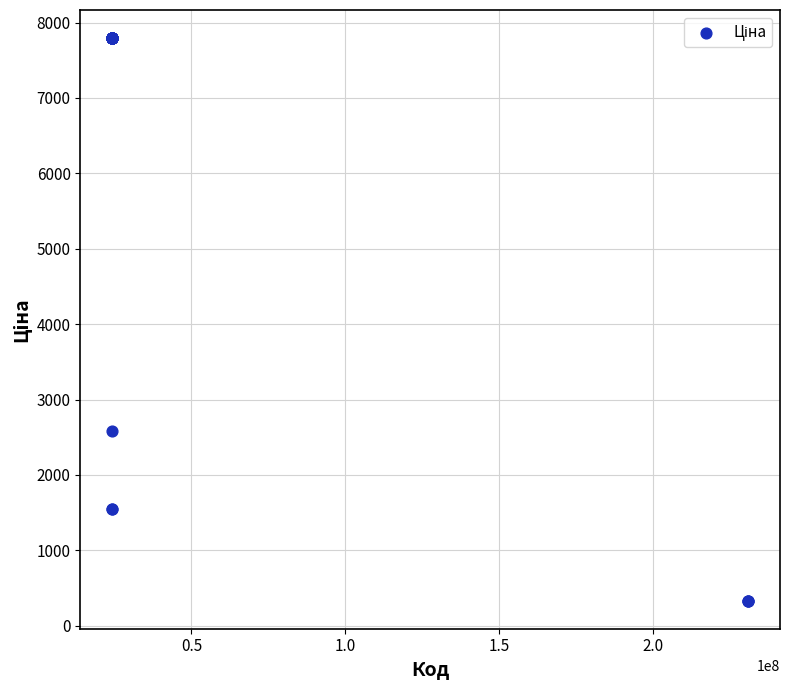

What Y value in the scatter plot is closest to 4063?

2578.7